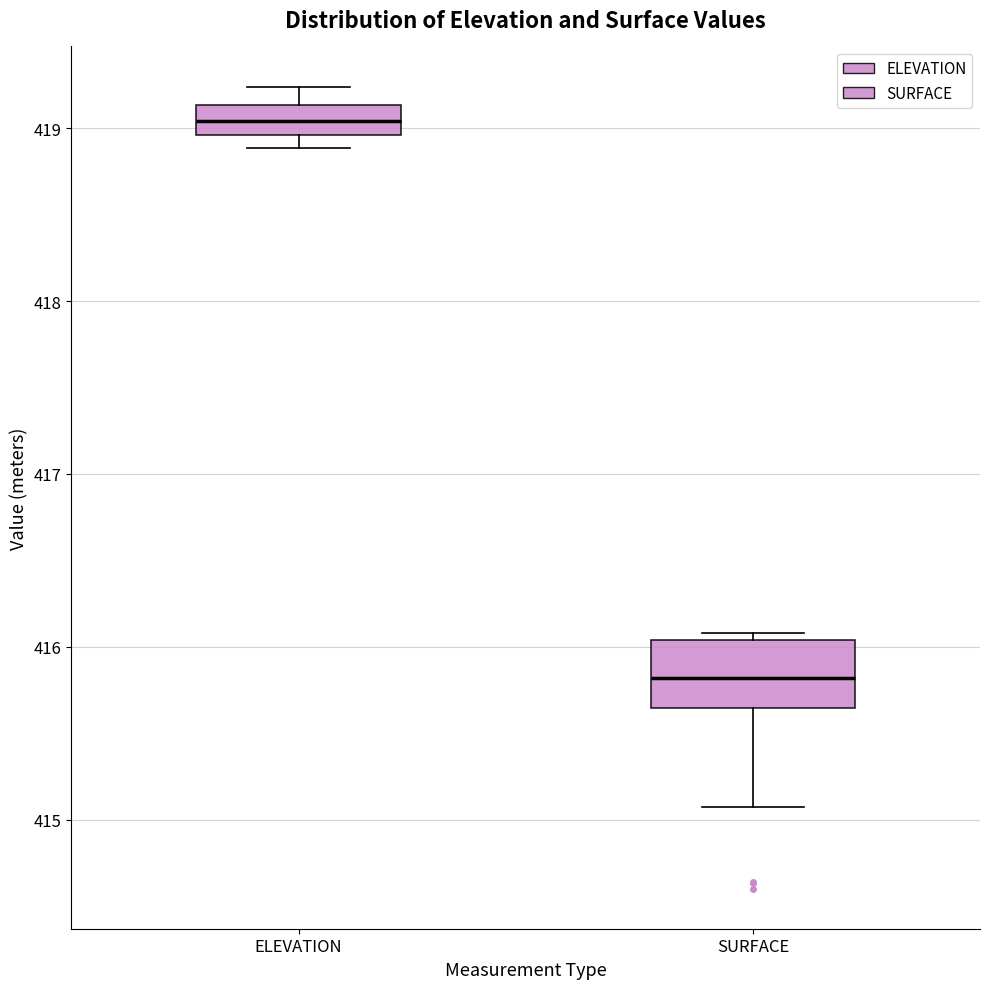

Where does the median line of the box for SURFACE sit on the y-axis? The values are not printed on the chart, so give them approximately, as read against the axis.

415.8